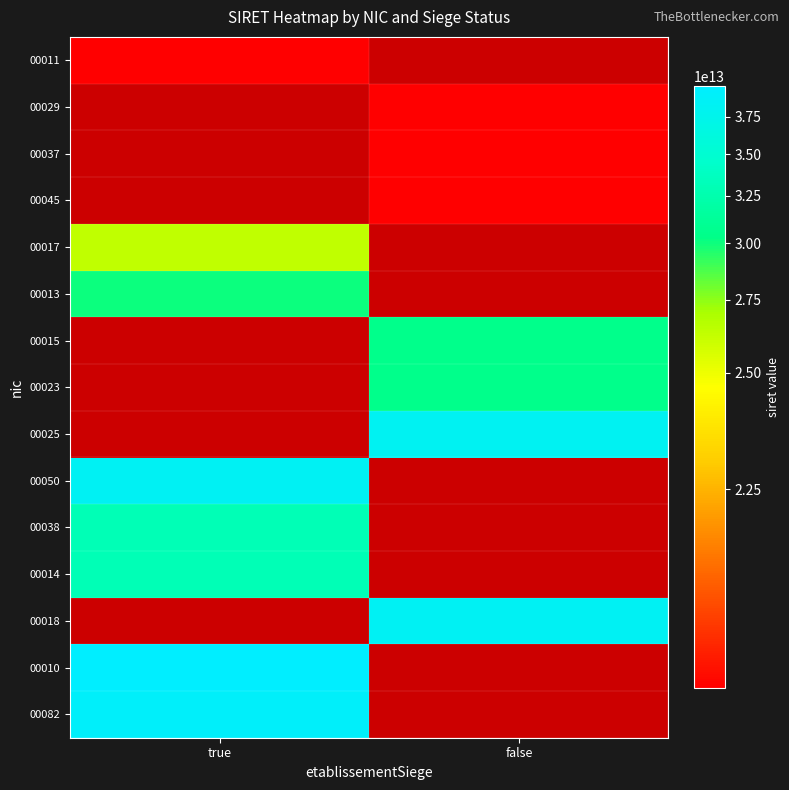

Which has a higher value, true or false?

false